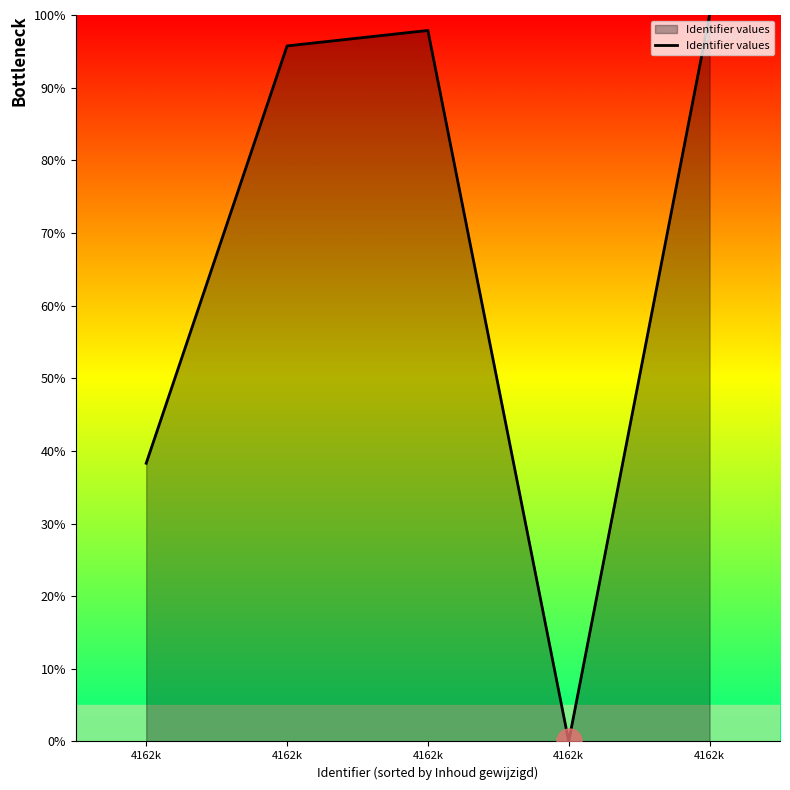

What is the sum of the values at 4162k and 4162k?

138.3